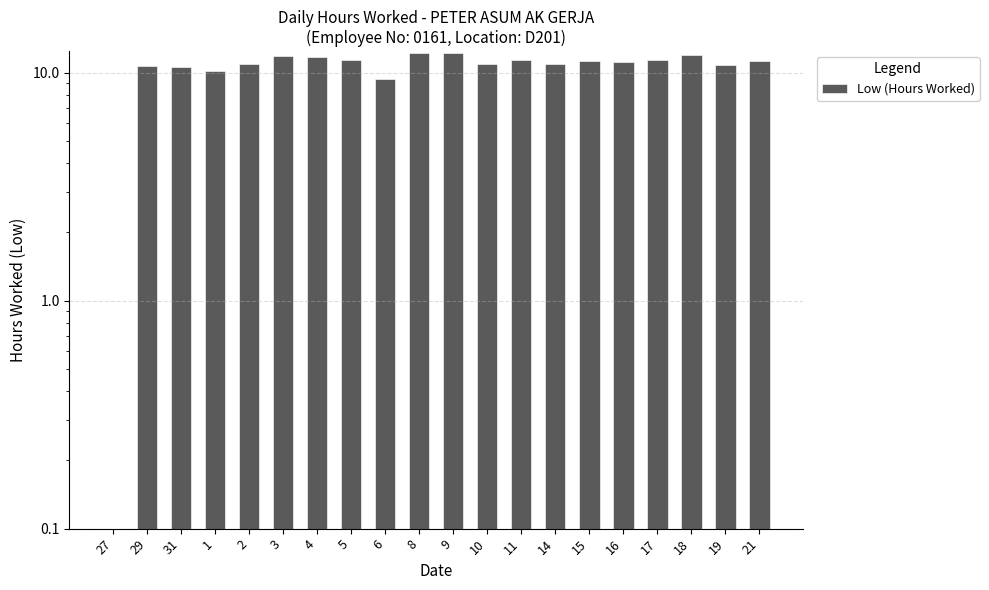

Approximately how many times larger is the value at 11 compared to 10?

1.0